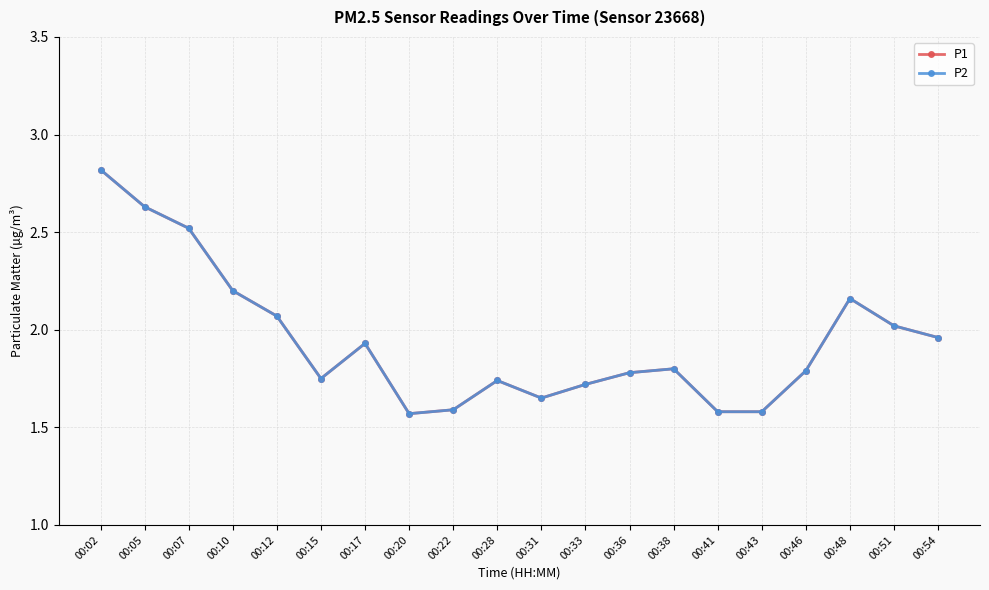

Which series has the largest range (max minus min)?

P1